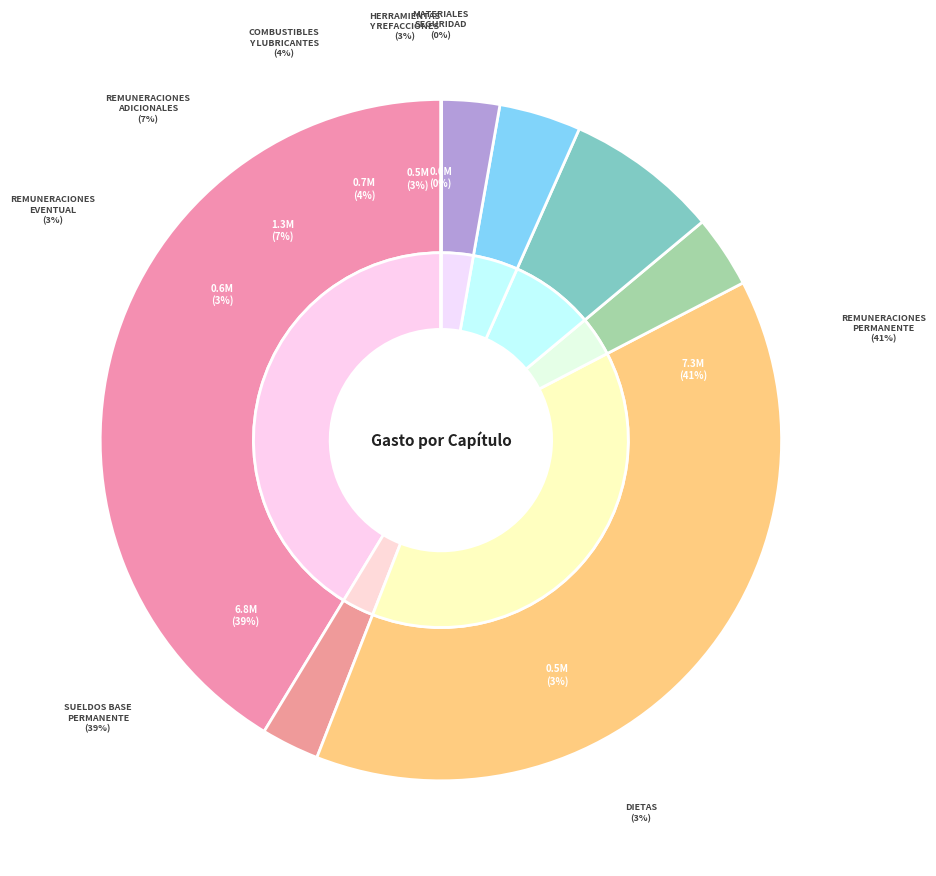

Which category has the biggest portion of the pie?

REMUNERACIONES AL PERSONAL DE CARACTER PERMANENTE